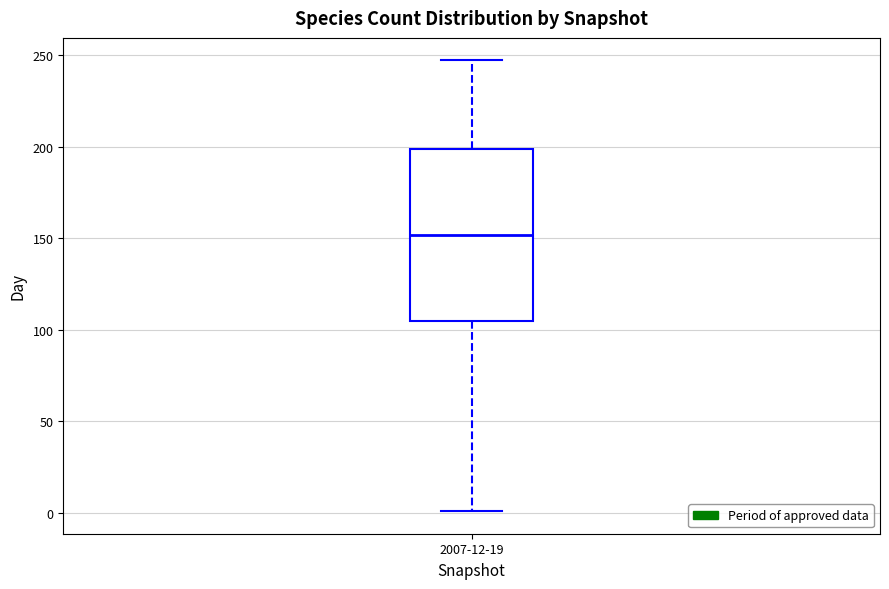

Where does the upper whisker of the box for 2007-12-19 end on the y-axis? The values are not printed on the chart, so give them approximately, as read against the axis.

245